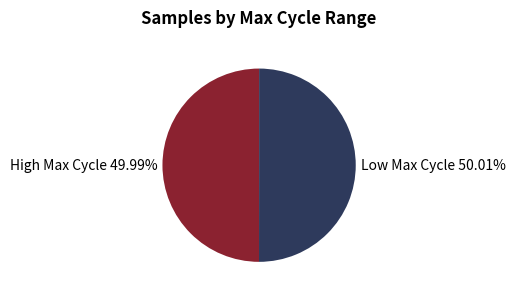

Is there any slice that represents more than half of the pie?

Yes